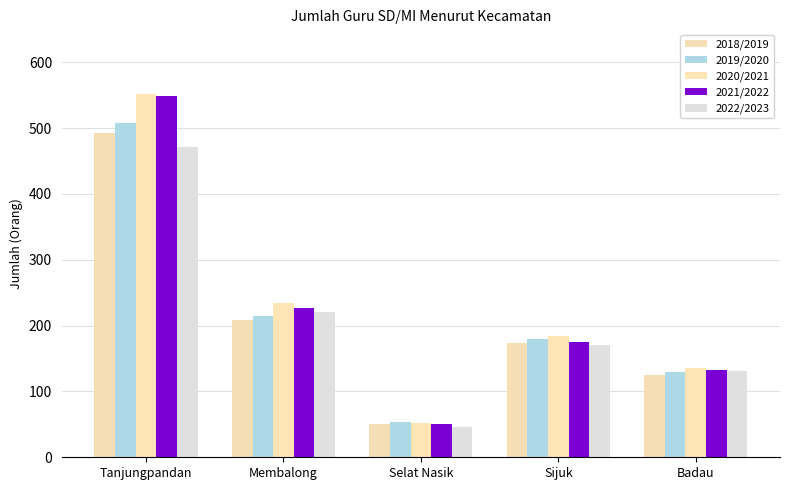

Is the value of 2020/2021 at Badau greater than the value of 2021/2022 at Tanjungpandan?

No